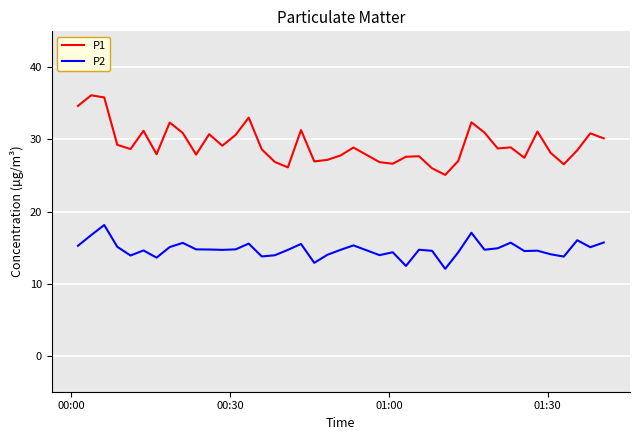

In P2, how many points are lower than both neighbors (excluding endpoints)?

12